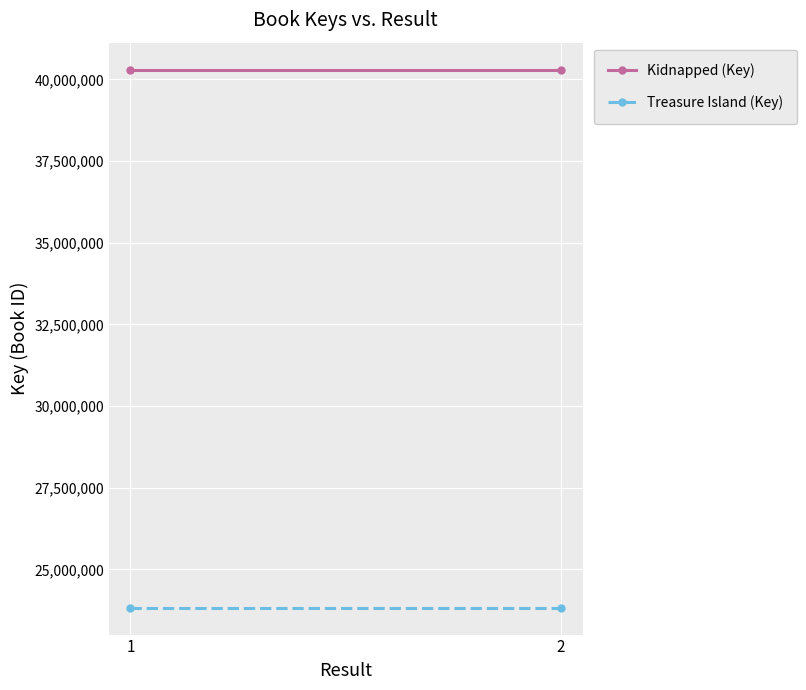

True or false: Treasure Island (Key) has a value of 23826105 at 2.

True